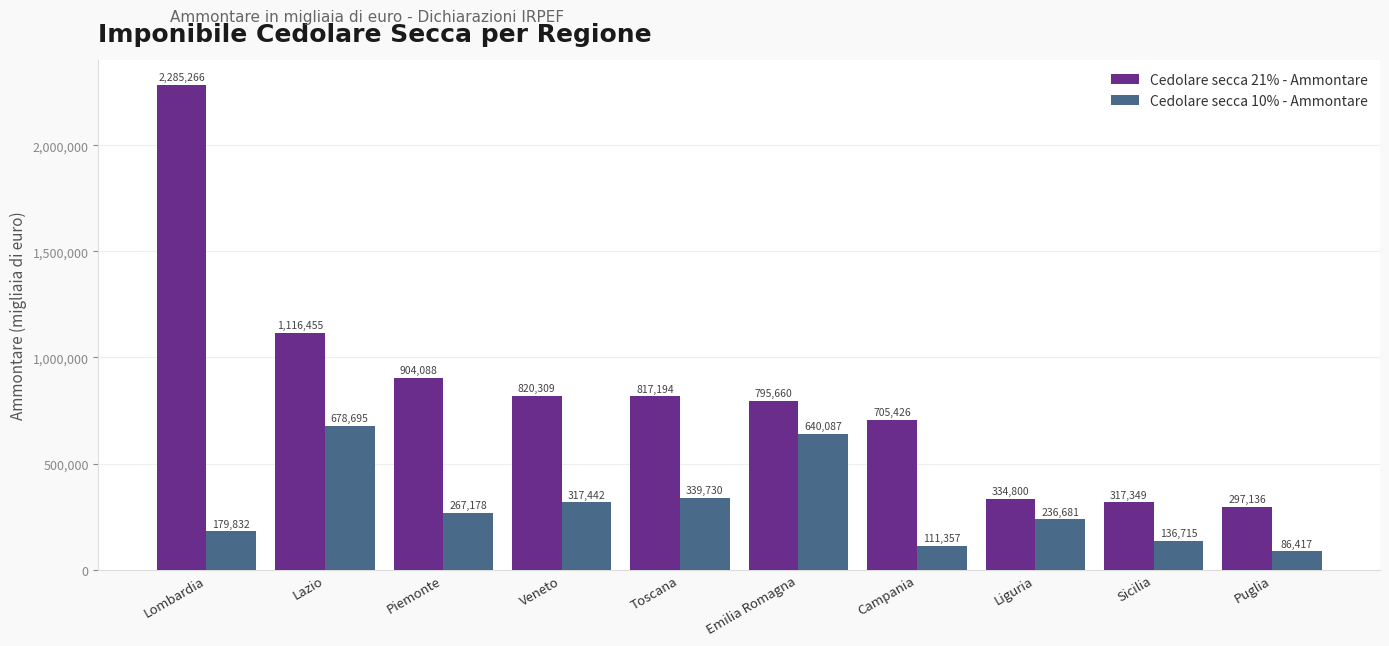

How many groups of bars are there?

10